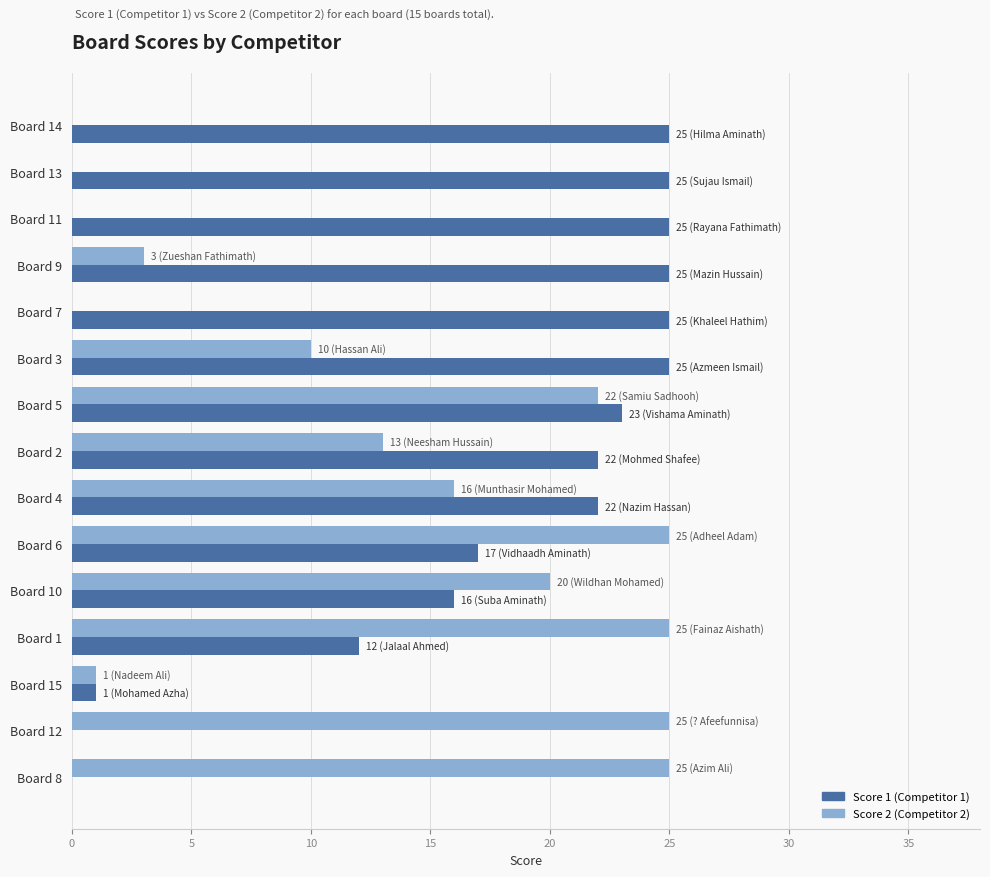

Between Board 3 and Board 8, which series saw the biggest shift?

Score 1 (Competitor 1)